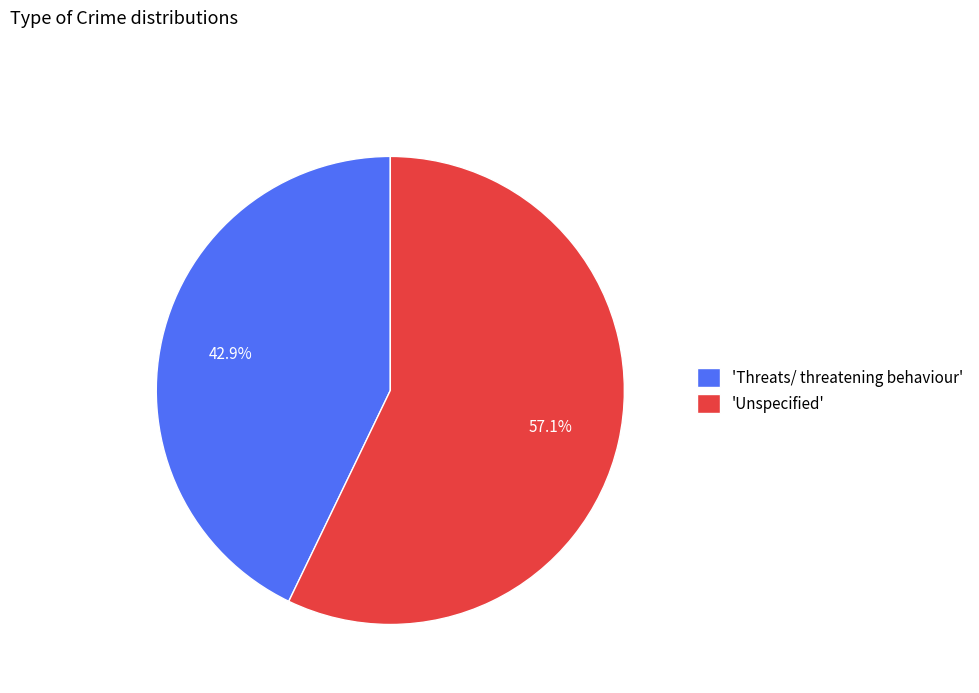

Which category has the biggest portion of the pie?

'Unspecified'